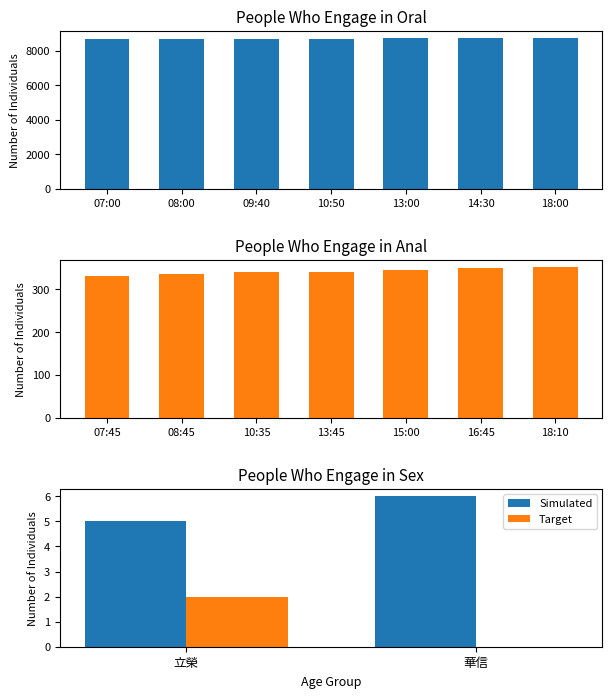

Read the Simulated value at 立榮.

5